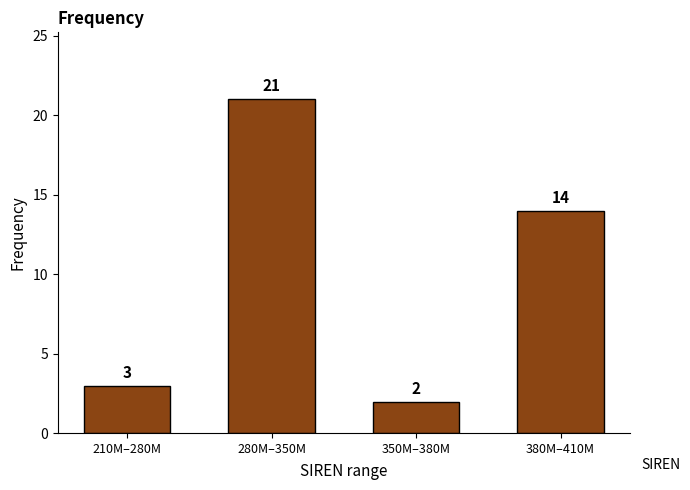

Reading left to right, extract all data points from this chart.

210M–280M=3	280M–350M=21	350M–380M=2	380M–410M=14